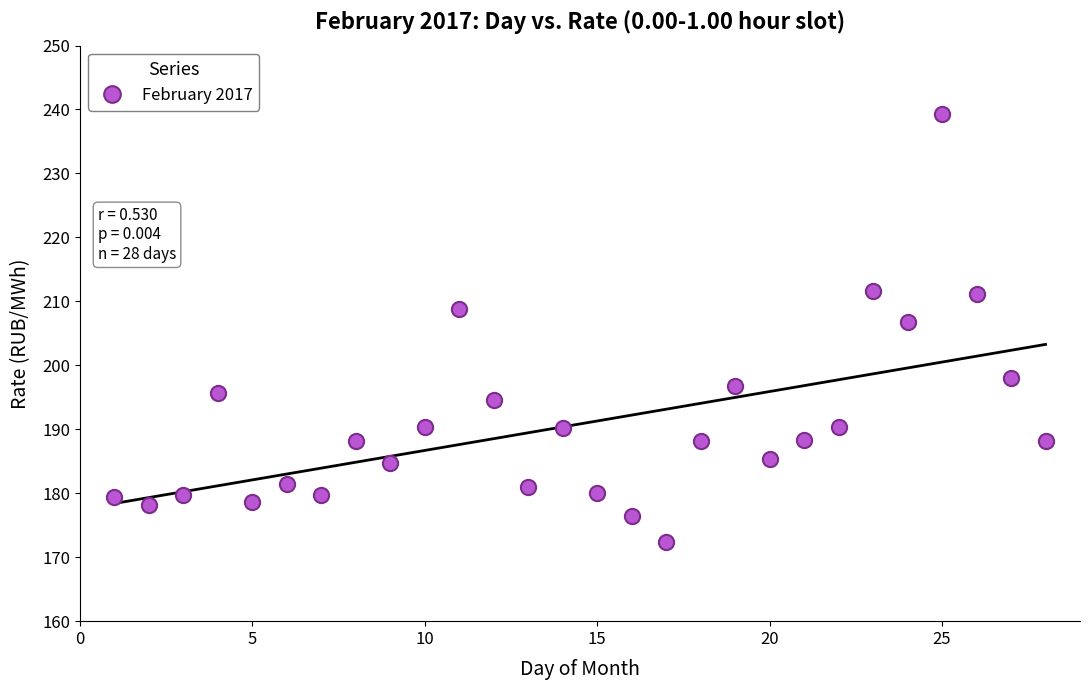

What Y value in the scatter plot is closest to 205?

206.8